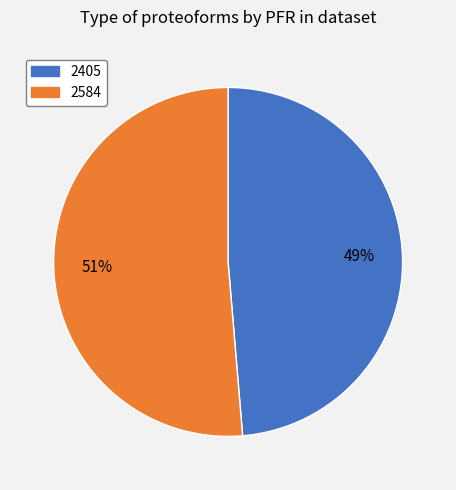

To the nearest percent, what percentage of the pie is 2405?

49%